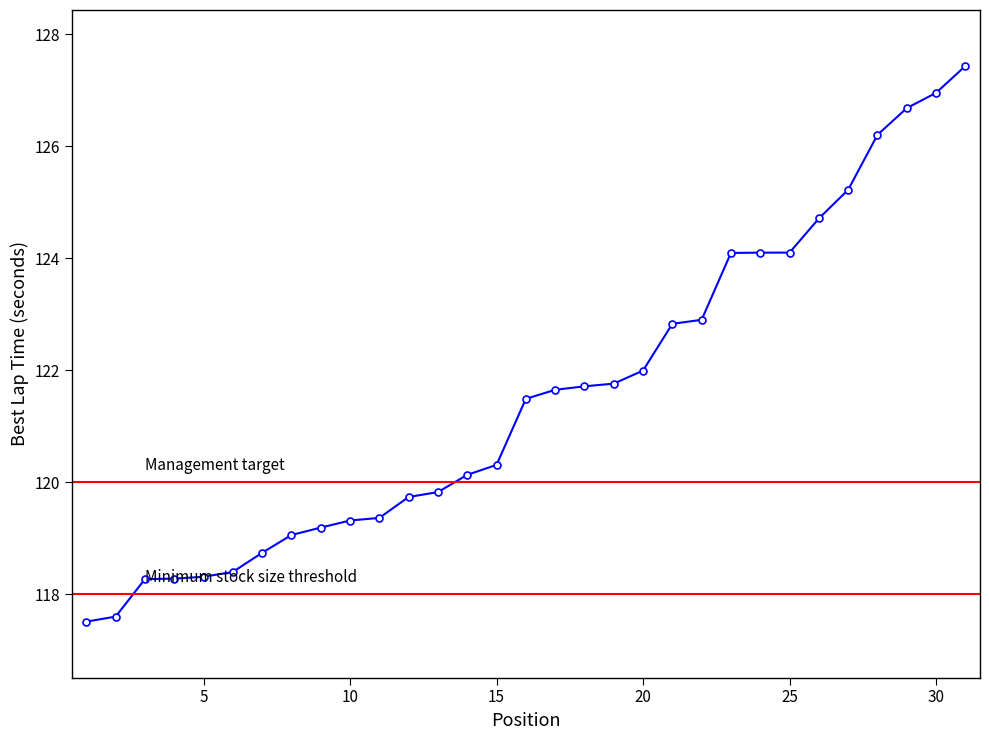

Does the chart display data point markers on the line(s)?

Yes